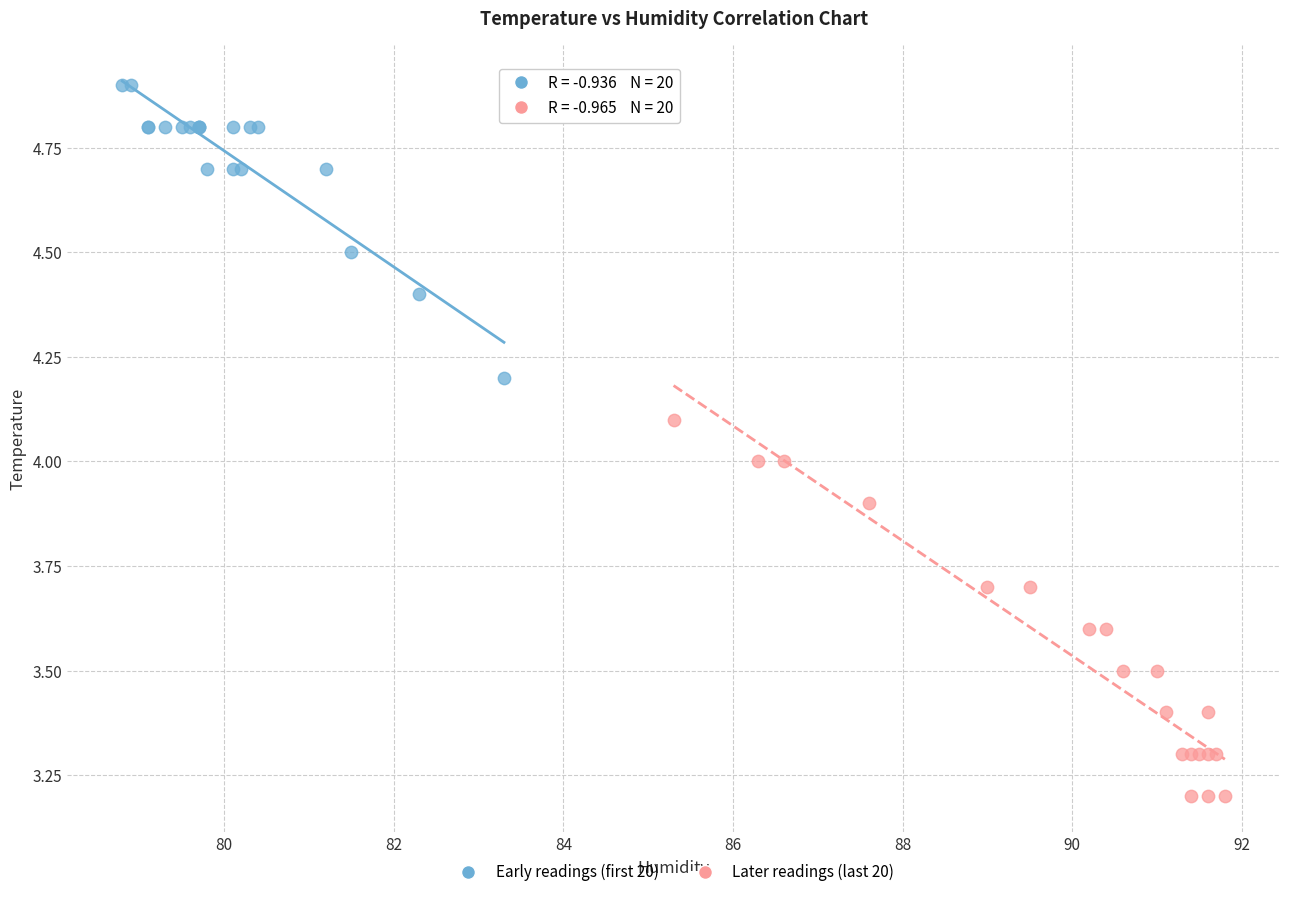

Which series reaches the minimum Y coordinate?

Later readings (last 20)